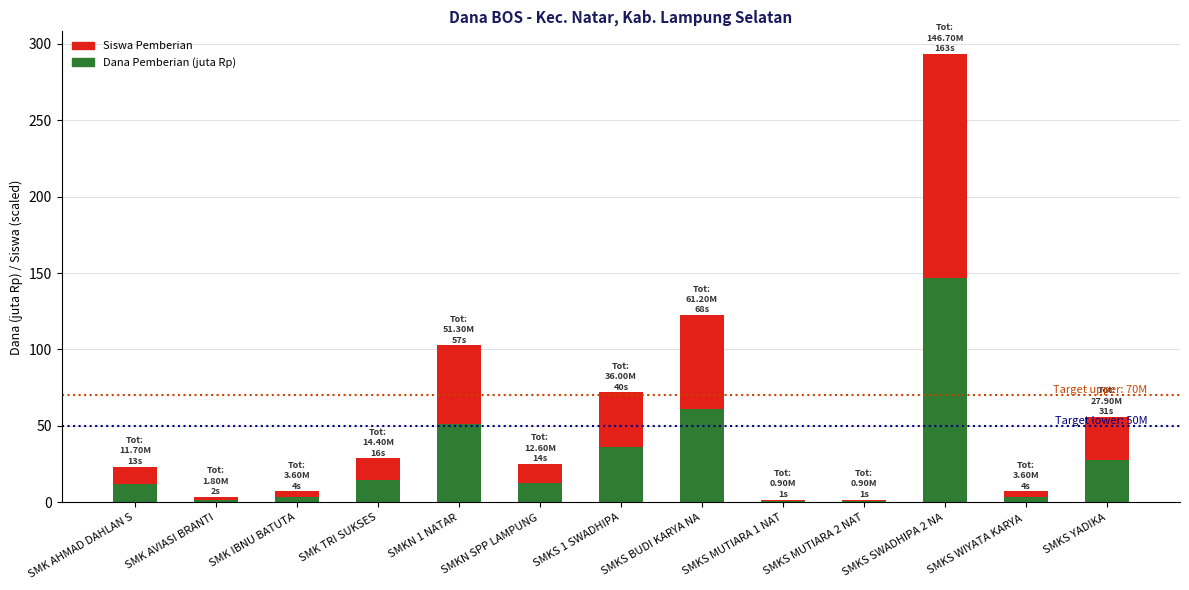

What is the total value across all series at SMKS SWADHIPA 2 NA?

293.4